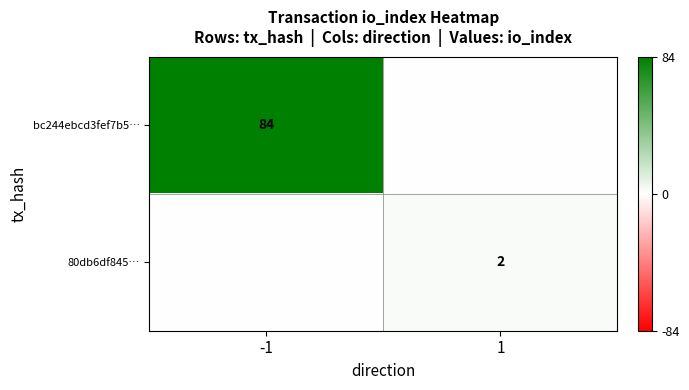

The bc244ebcd3fef7b5… series shows 25 at -1. True or false?

False